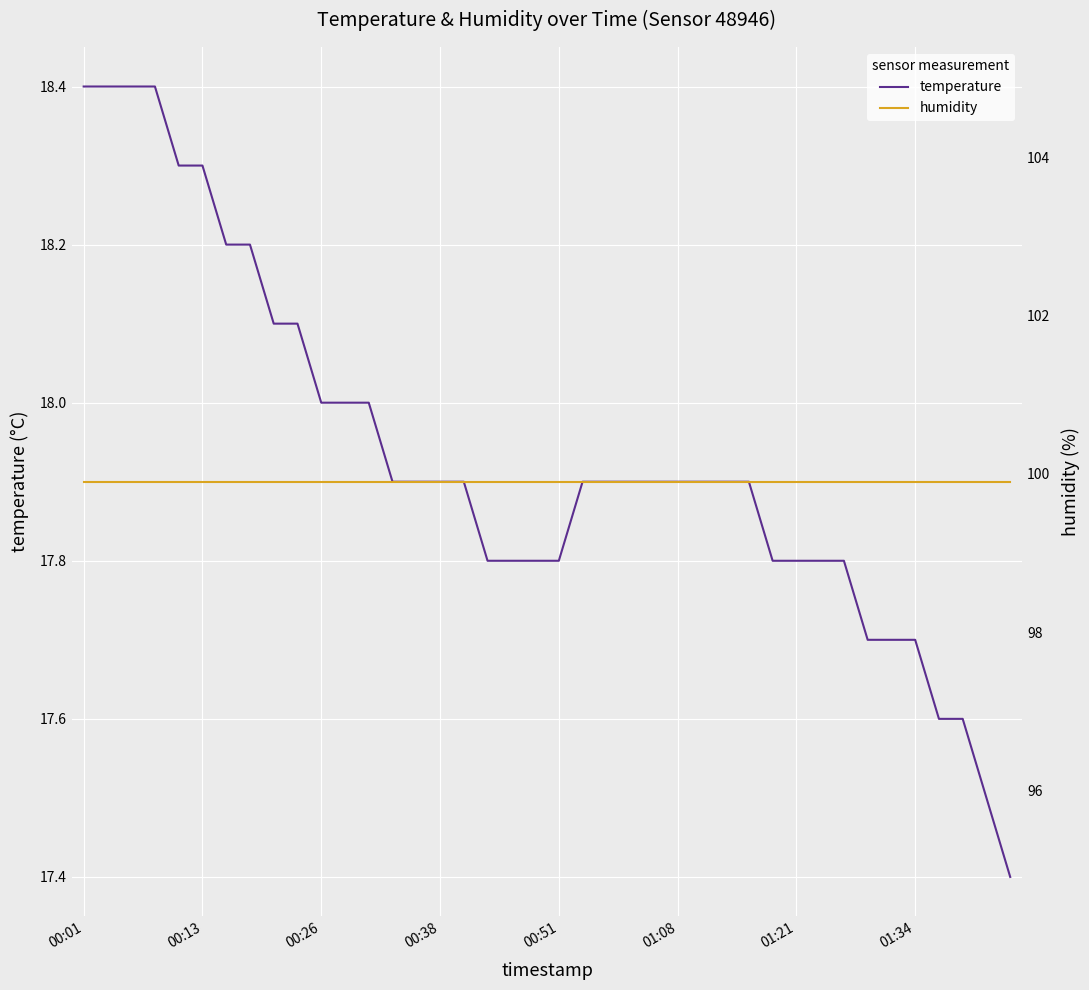

What is the highest value of the temperature series?

18.4